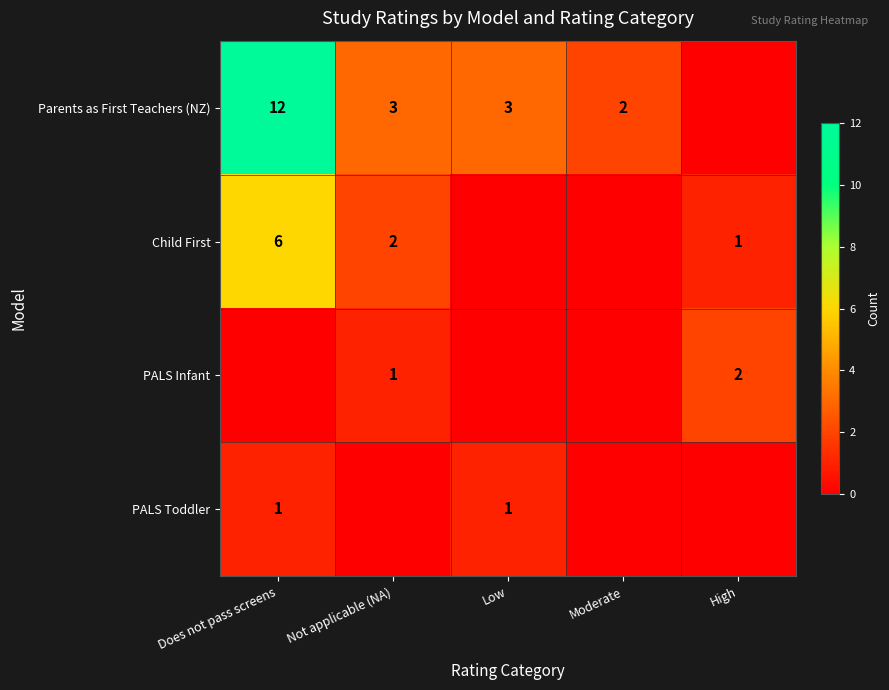

Between Low and Not applicable (NA), which is larger?

Low